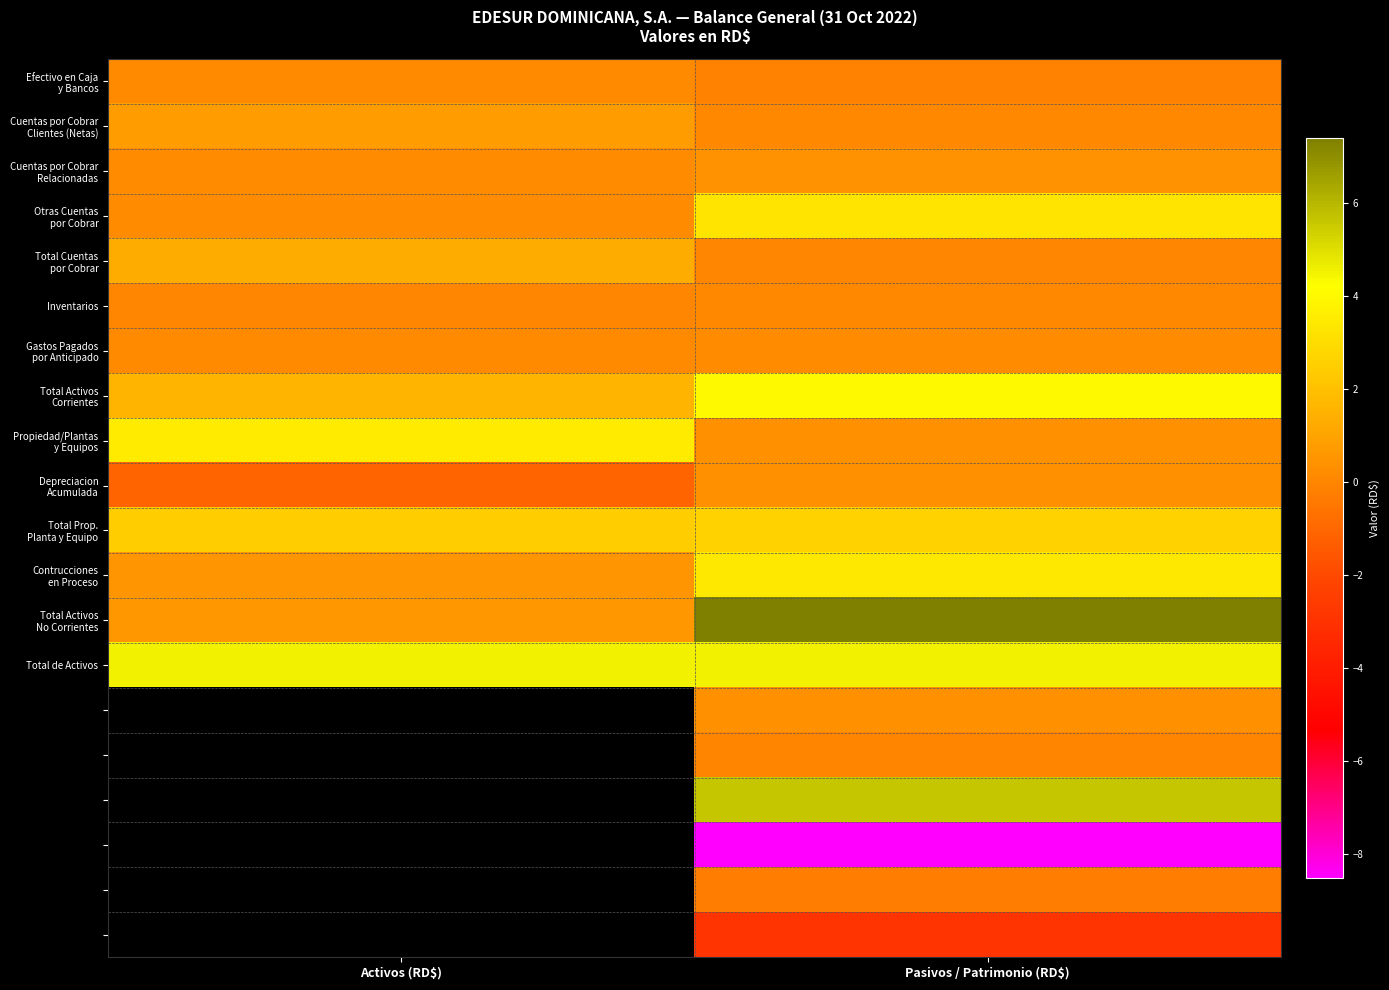

Which category has the lowest value in the Cuentas por Cobrar Clientes (Netas) series?

Pasivos / Patrimonio (RD$)